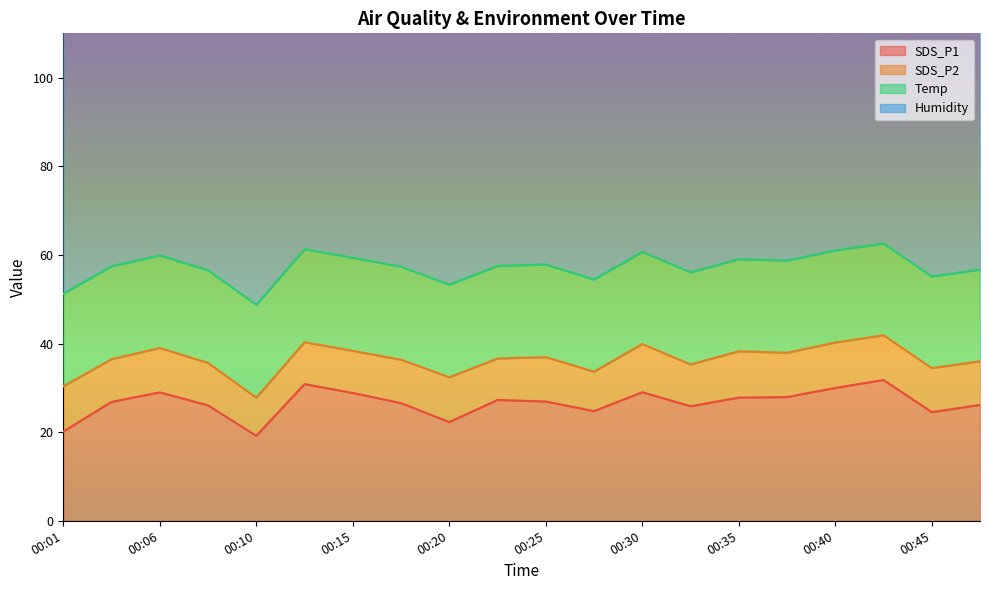

What is the sum of the SDS_P2 values at 00:42 and 00:35?

20.5